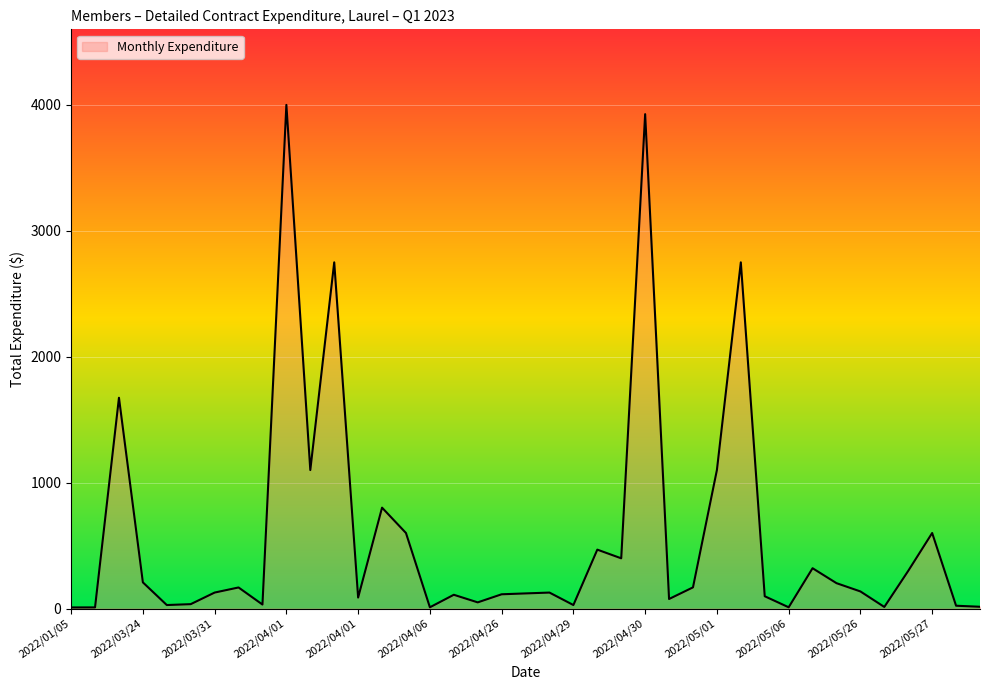

What is the greatest value displayed?

4000.0